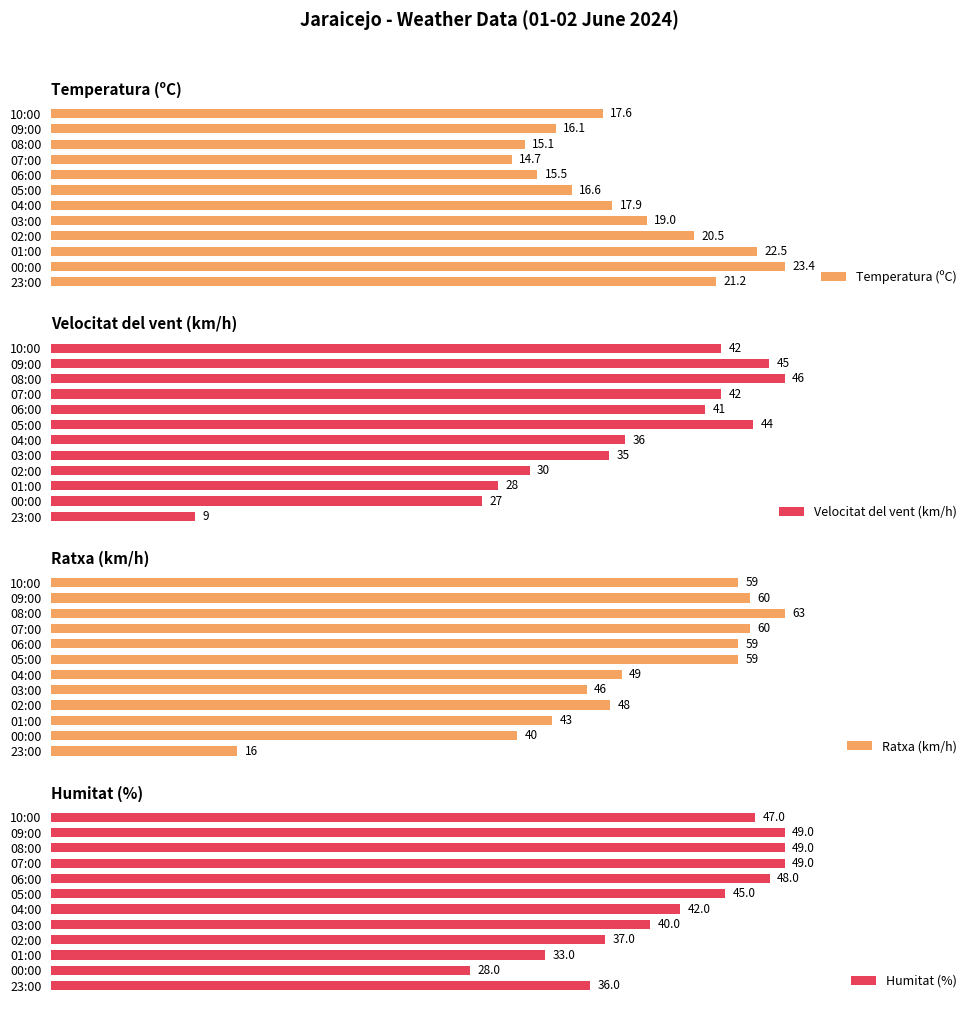

How many values in the Velocitat del vent (km/h) series are below 41?

6